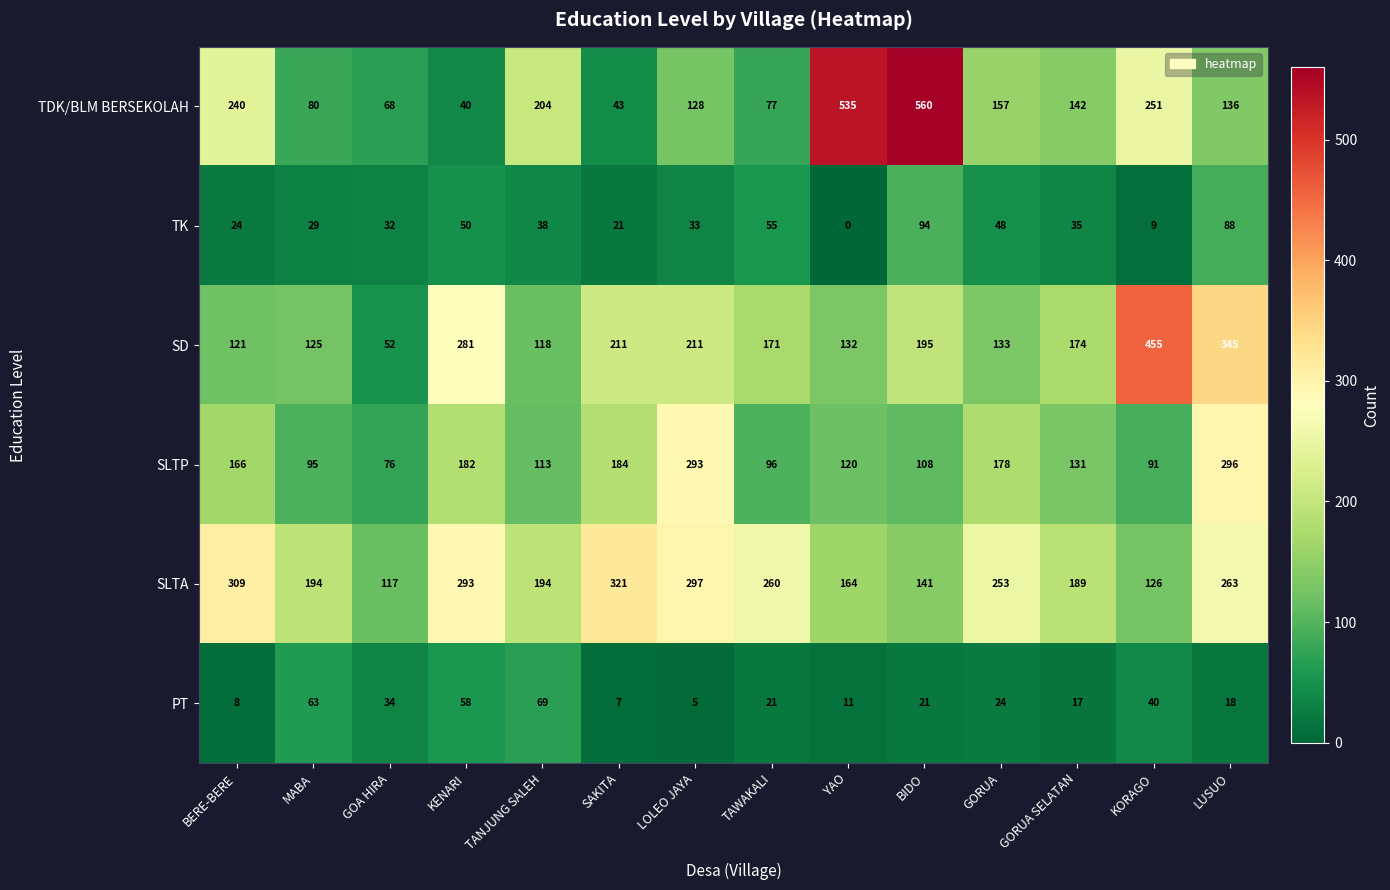

What is the total value across all series at BERE-BERE?

868